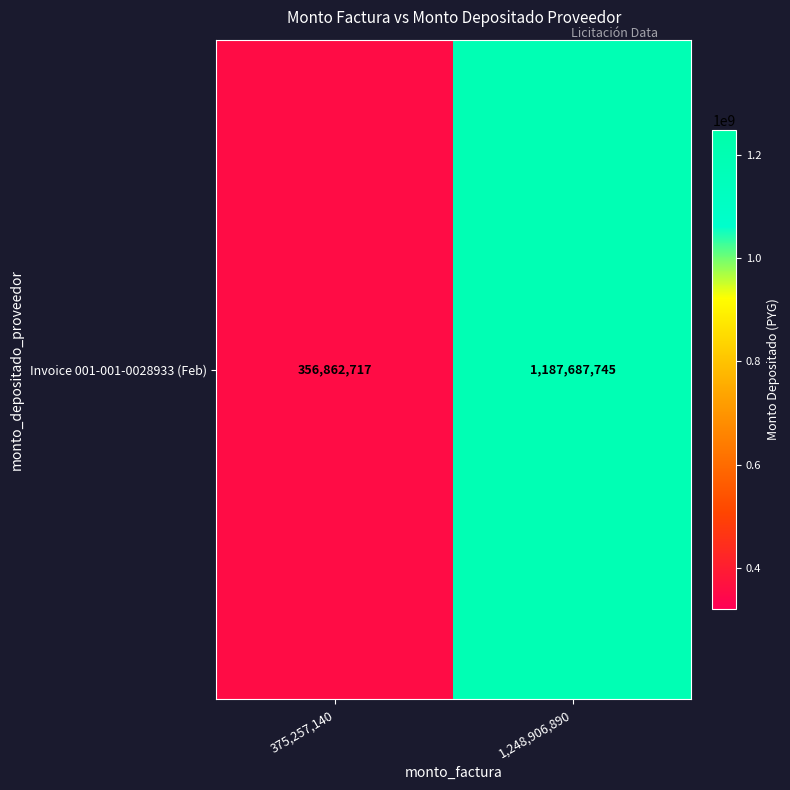

What is the sum of all values?

1544550462